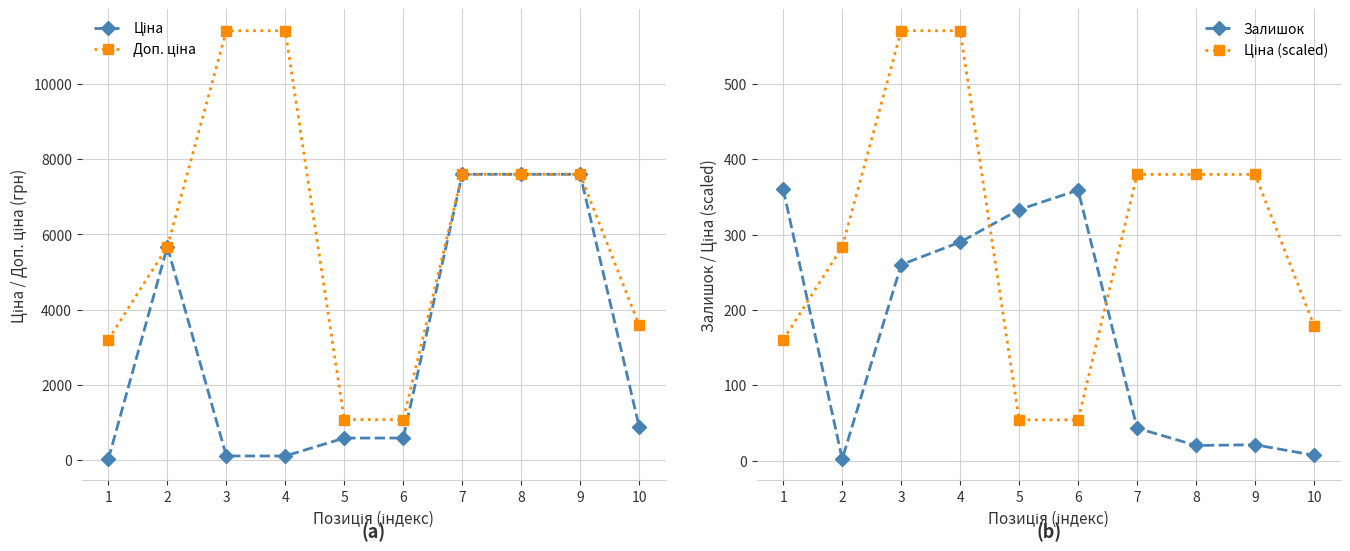

What is the value of the Доп. ціна point at the 2nd from the left?

5673.8